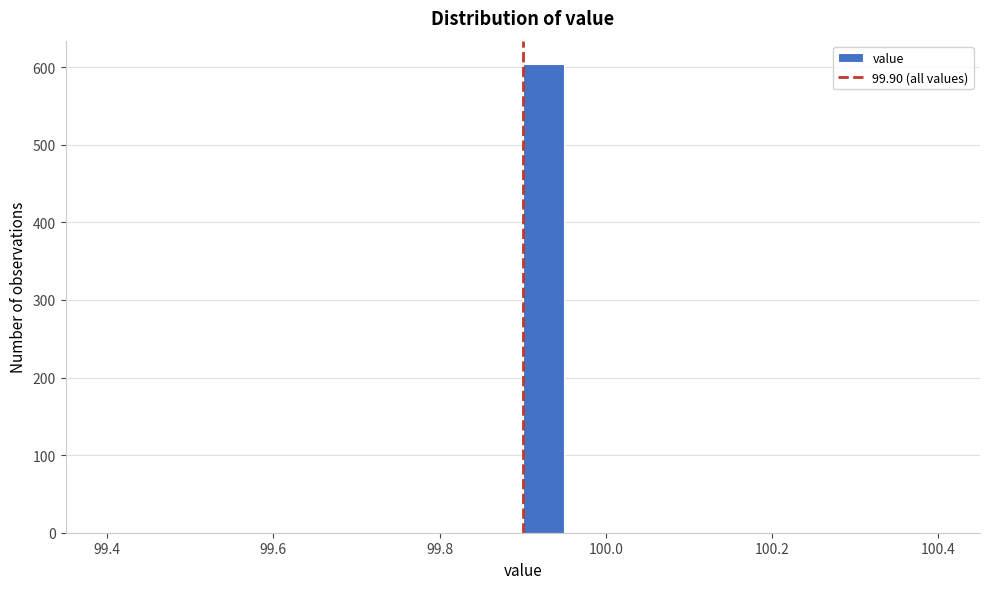

Around what value on the x-axis is the tallest bar? Give the approximate position of its centre, as read against the axis.

99.92